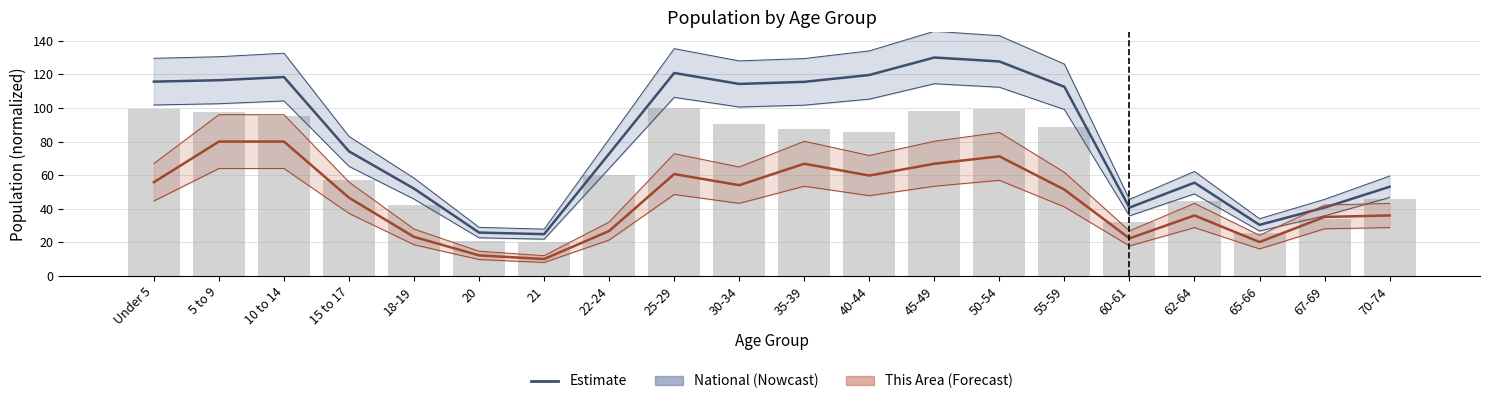

Between 40-44 and 70-74, which series saw the biggest shift?

National (Nowcast)